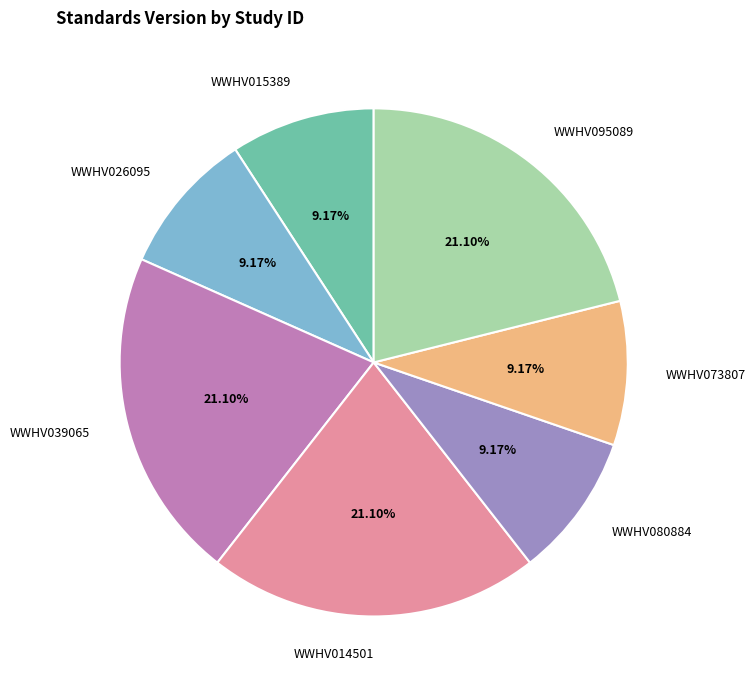

To the nearest percent, what percentage of the pie is WWHV015389?

9%